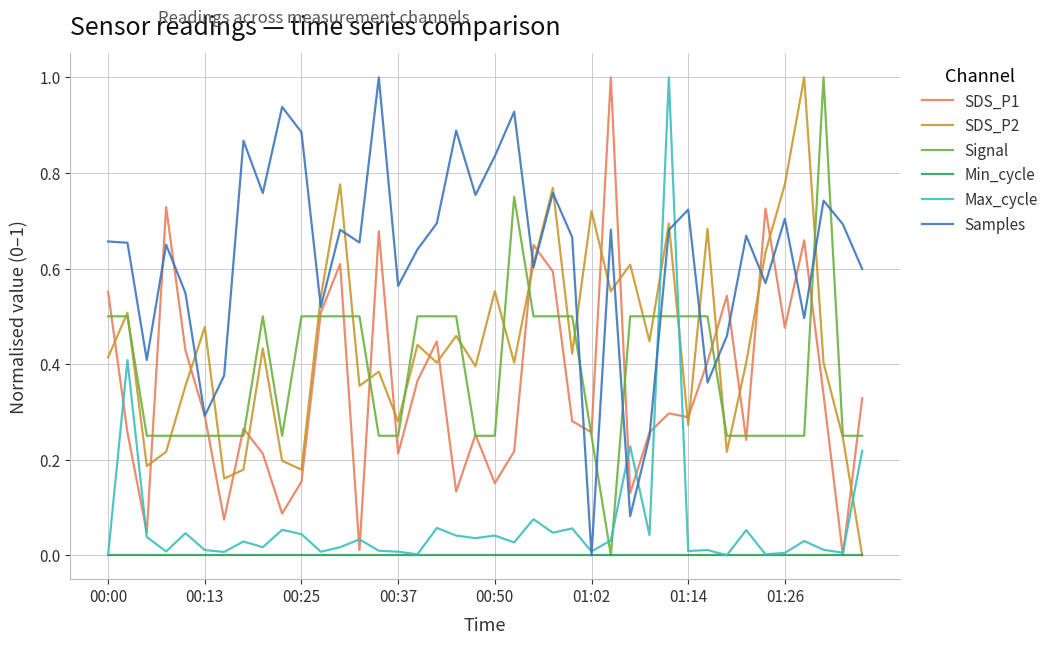

What is the highest value of the Samples series?

1.0